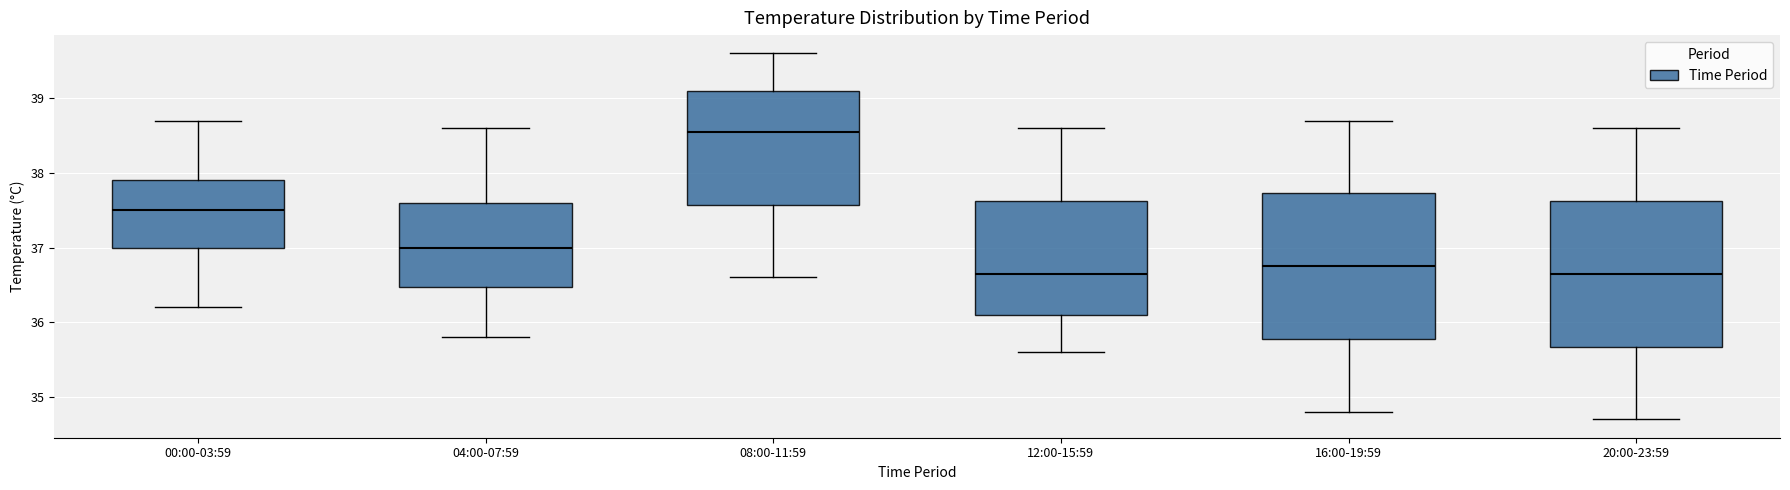

Reading left to right, transcribe this box plot: for each box, give where its median line is, the range the box spans, and where its two whiskers end, as read against the y-axis. The values are not printed on the chart, so give them approximately, as read against the axis.

00:00-03:59: median 37.5, box 37.0 to 37.9, whiskers 36.2 to 38.7
04:00-07:59: median 37.0, box 36.5 to 37.6, whiskers 35.8 to 38.6
08:00-11:59: median 38.6, box 37.6 to 39.1, whiskers 36.6 to 39.6
12:00-15:59: median 36.7, box 36.1 to 37.6, whiskers 35.6 to 38.6
16:00-19:59: median 36.8, box 35.8 to 37.7, whiskers 34.8 to 38.7
20:00-23:59: median 36.7, box 35.7 to 37.6, whiskers 34.7 to 38.6